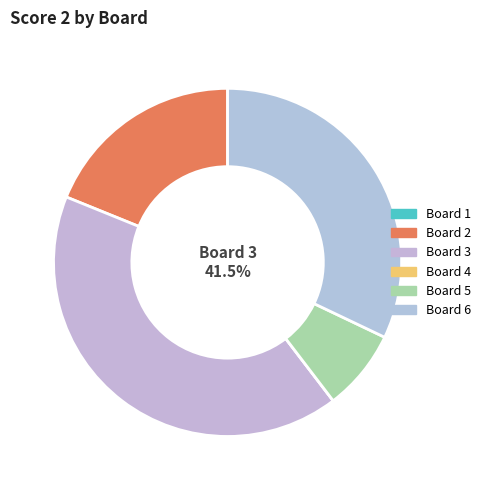

The Board 2 slice represents 8% of the pie. True or false?

False